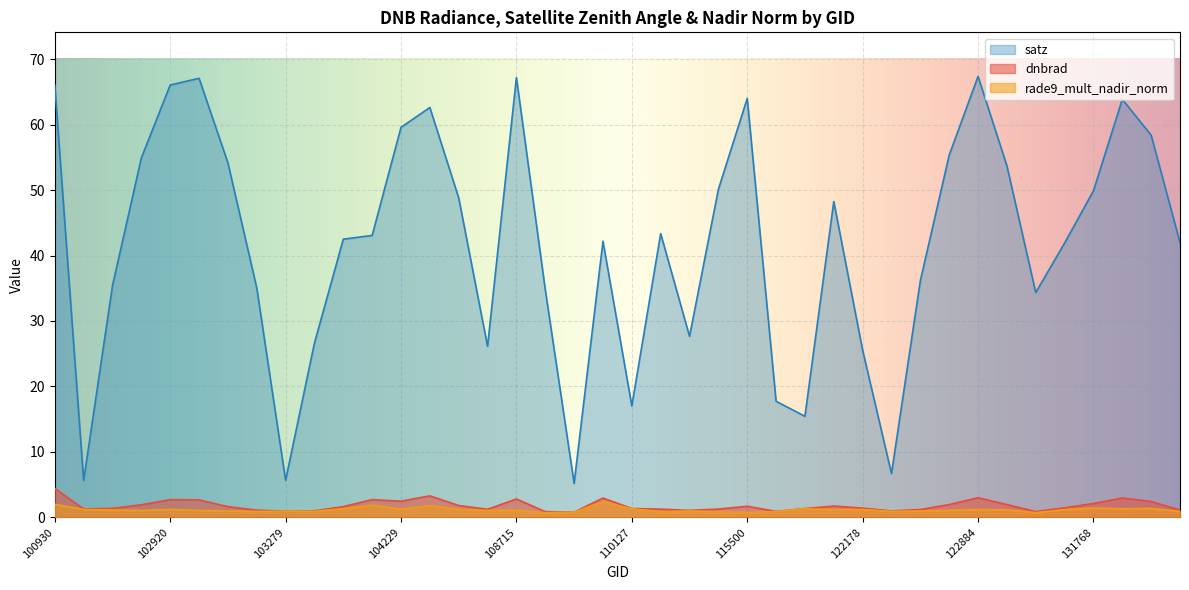

Which series has the largest total across all categories?

satz